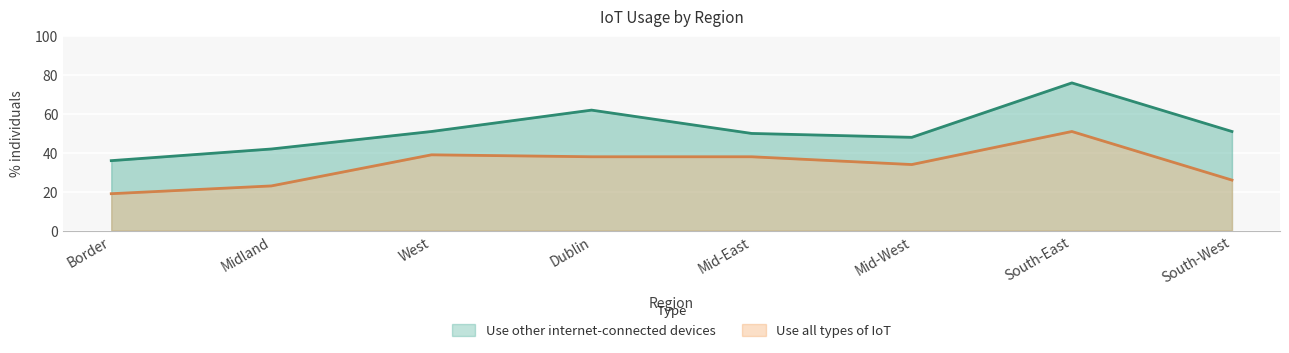

At which category does the chart reach its peak across all series?

South-East